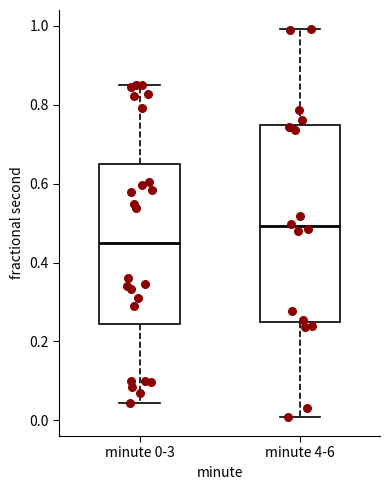

Which box has the lowest median line?

minute 0-3